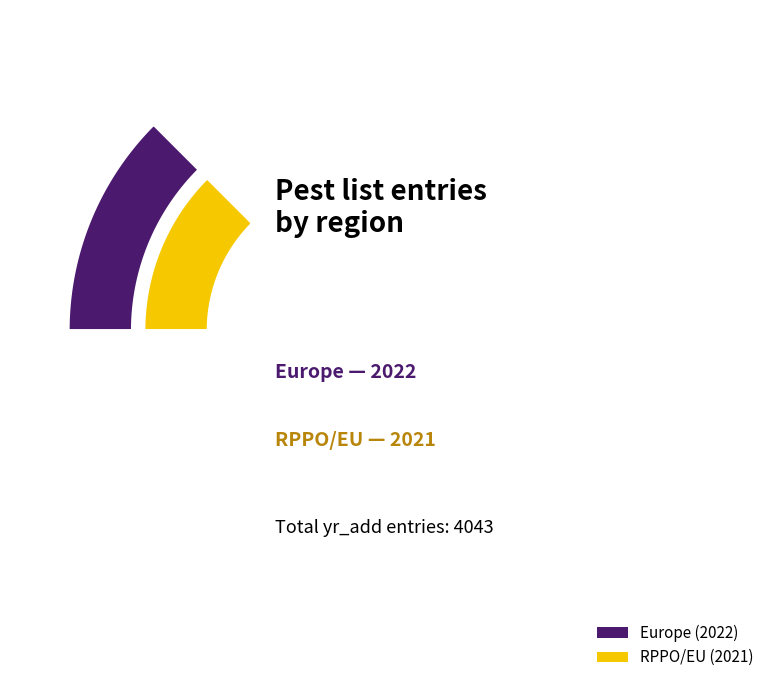

How many segments does this pie chart have?

2